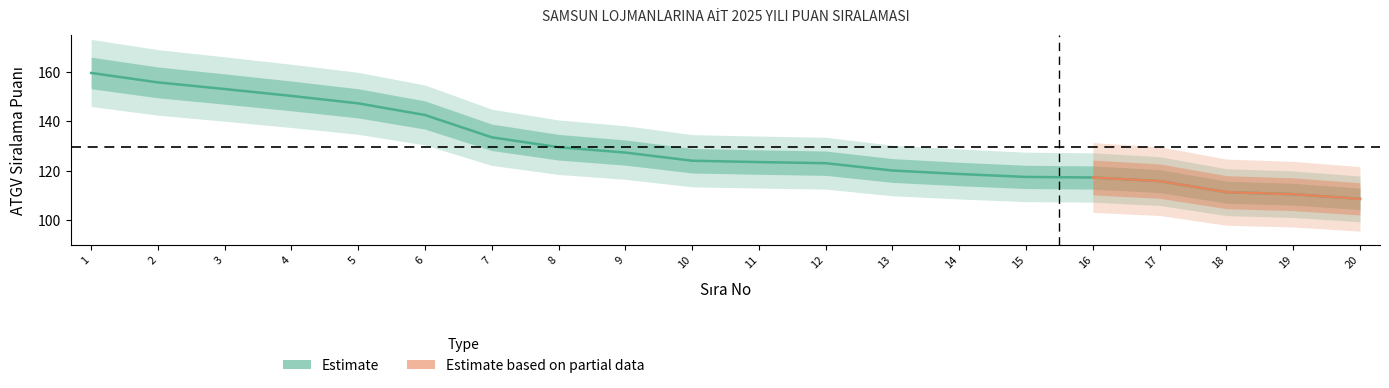

At which label is the value closest to 134?

7